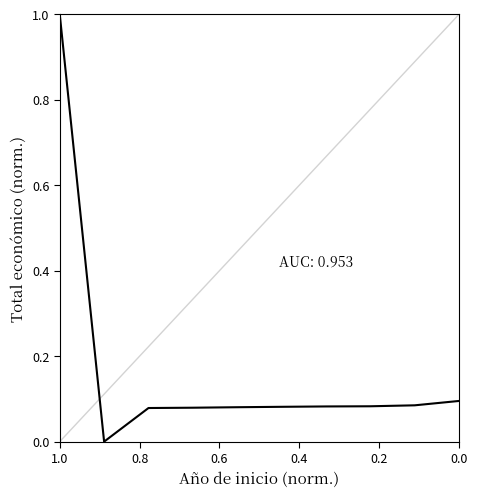

What is the sum of all values?

1.7